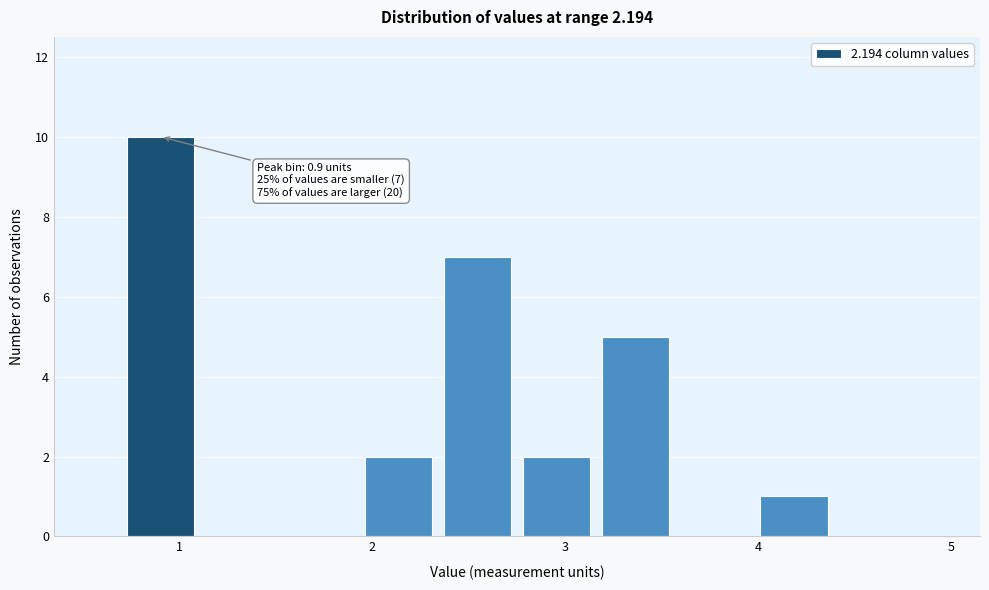

Which range on the x-axis has the tallest bar?

0.70 to 1.11